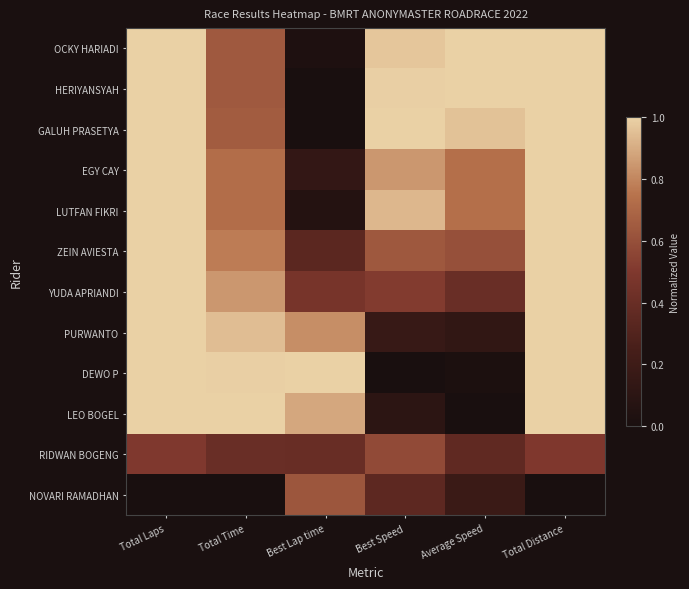

Reading left to right, list all the values displayed in this chart.

OCKY HARIADI: Total Laps=1.0	Total Time=0.6	Best Lap time=0.0	Best Speed=1.0	Average Speed=1.0	Total Distance=1.0
HERIYANSYAH: Total Laps=1.0	Total Time=0.6	Best Lap time=0.0	Best Speed=1.0	Average Speed=1.0	Total Distance=1.0
GALUH PRASETYA: Total Laps=1.0	Total Time=0.7	Best Lap time=0.0	Best Speed=1.0	Average Speed=1.0	Total Distance=1.0
EGY CAY: Total Laps=1.0	Total Time=0.7	Best Lap time=0.1	Best Speed=0.8	Average Speed=0.7	Total Distance=1.0
LUTFAN FIKRI: Total Laps=1.0	Total Time=0.7	Best Lap time=0.1	Best Speed=0.9	Average Speed=0.7	Total Distance=1.0
ZEIN AVIESTA: Total Laps=1.0	Total Time=0.8	Best Lap time=0.3	Best Speed=0.6	Average Speed=0.6	Total Distance=1.0
YUDA APRIANDI: Total Laps=1.0	Total Time=0.8	Best Lap time=0.5	Best Speed=0.5	Average Speed=0.4	Total Distance=1.0
PURWANTO: Total Laps=1.0	Total Time=0.9	Best Lap time=0.8	Best Speed=0.2	Average Speed=0.1	Total Distance=1.0
DEWO P: Total Laps=1.0	Total Time=1.0	Best Lap time=1.0	Best Speed=0.0	Average Speed=0.0	Total Distance=1.0
LEO BOGEL: Total Laps=1.0	Total Time=1.0	Best Lap time=0.9	Best Speed=0.1	Average Speed=0.0	Total Distance=1.0
RIDWAN BOGENG: Total Laps=0.5	Total Time=0.4	Best Lap time=0.4	Best Speed=0.6	Average Speed=0.4	Total Distance=0.5
NOVARI RAMADHAN: Total Laps=0.0	Total Time=0.0	Best Lap time=0.6	Best Speed=0.4	Average Speed=0.2	Total Distance=0.0